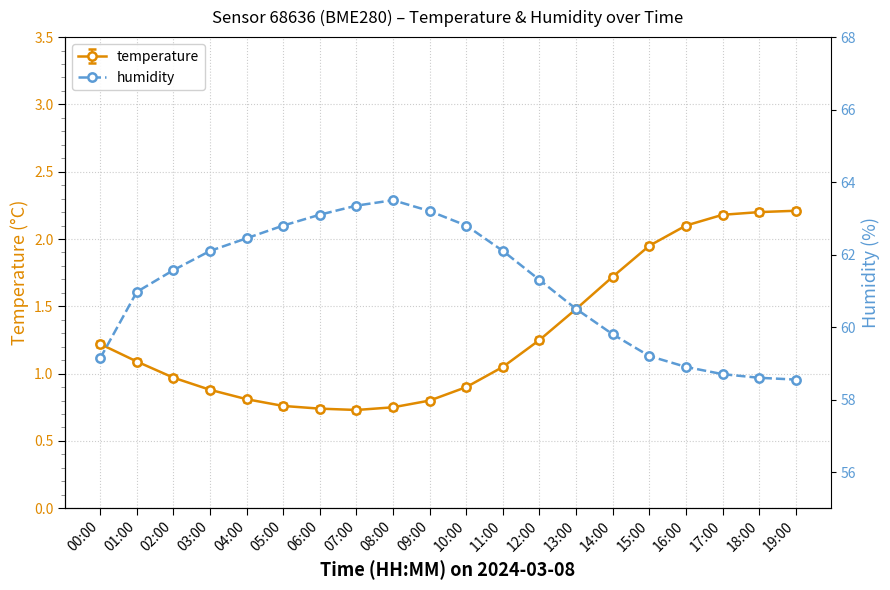

What is the label of the 19th point from the left?

18:00